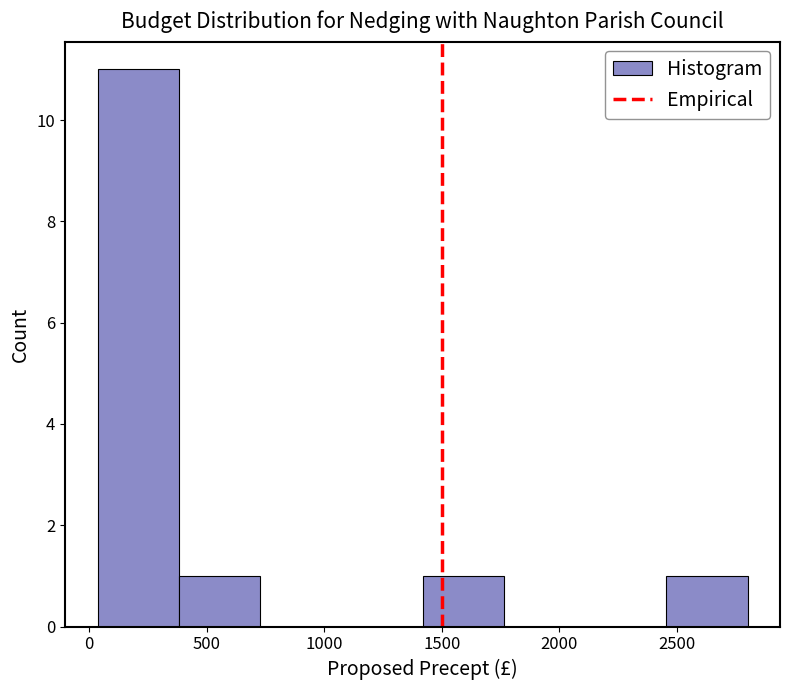

Which range on the x-axis has the tallest bar?

50 to 400